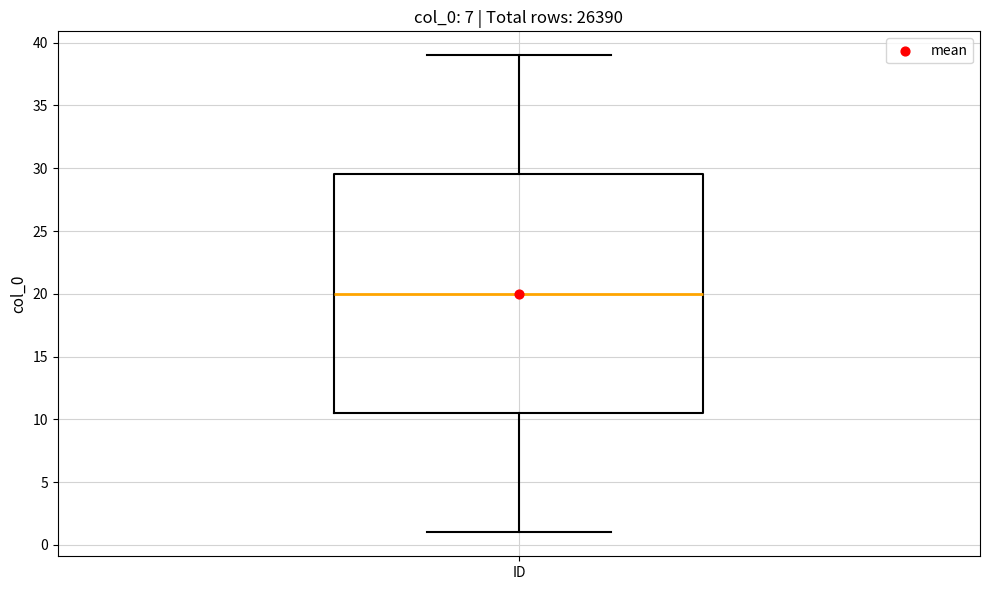

Read this box plot against the y-axis: the position of the median line, the range covered by the box, and the ends of both whiskers. The values are not printed on the chart, so give them approximately, as read against the axis.

median 20.0, box 10.5 to 29.5, whiskers 1.0 to 39.0